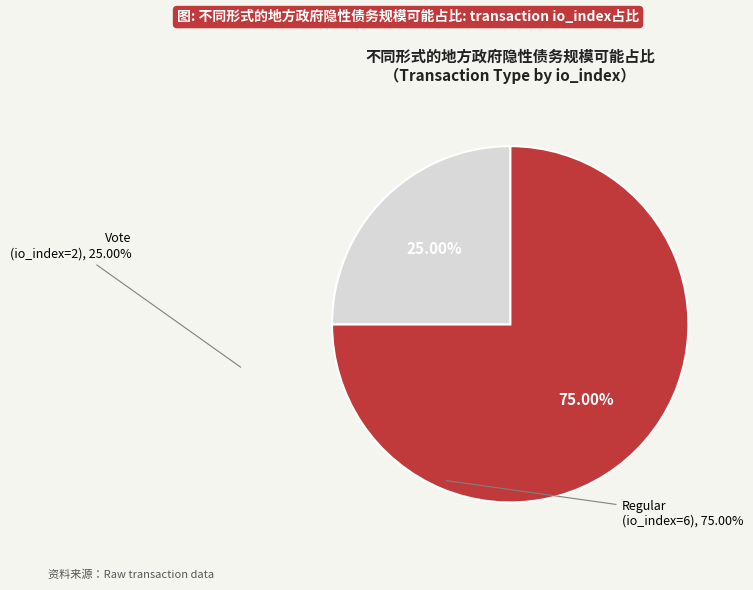

What percentage is NOT represented by Regular (io_index=6)?

25.0%